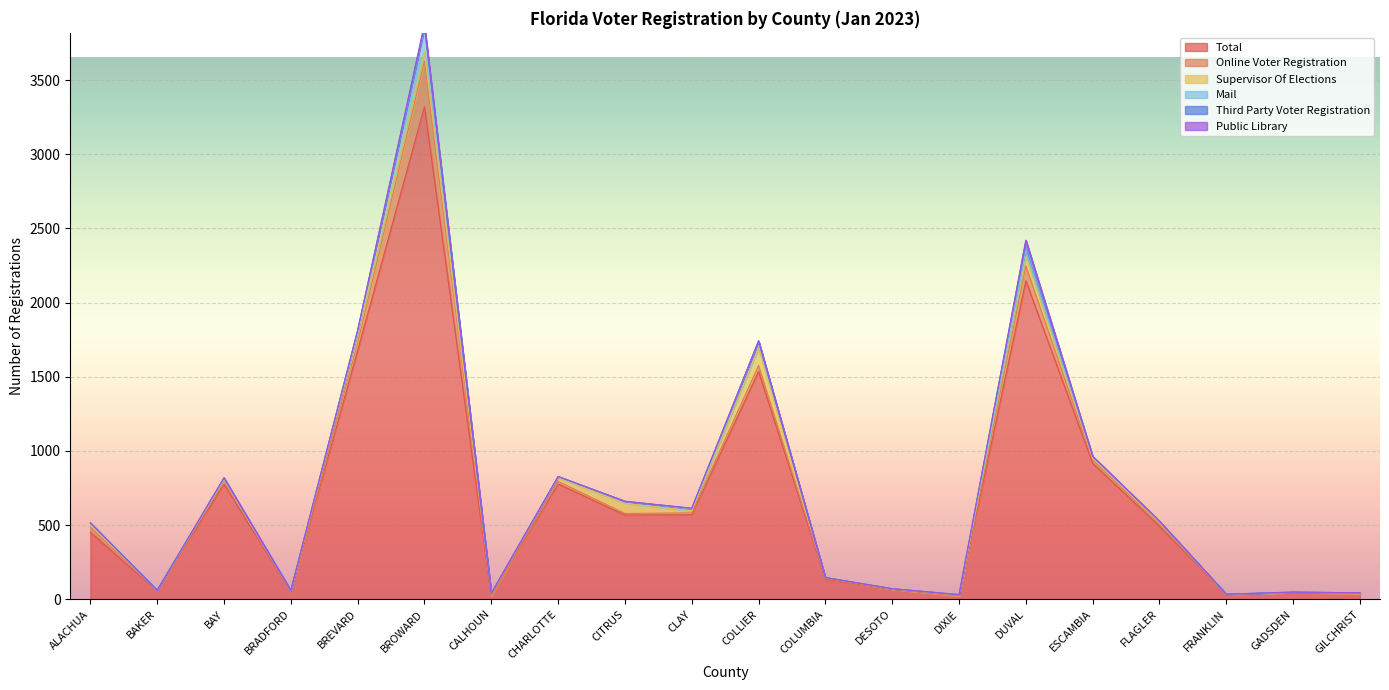

In Online Voter Registration, how many points are higher than both neighbors (excluding endpoints)?

5